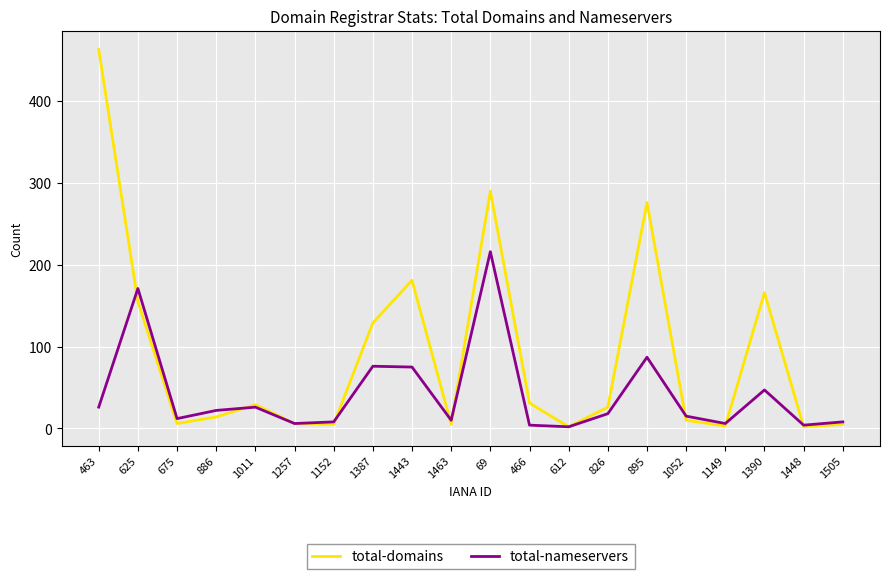

Between 1257 and 466, which series saw the biggest shift?

total-domains